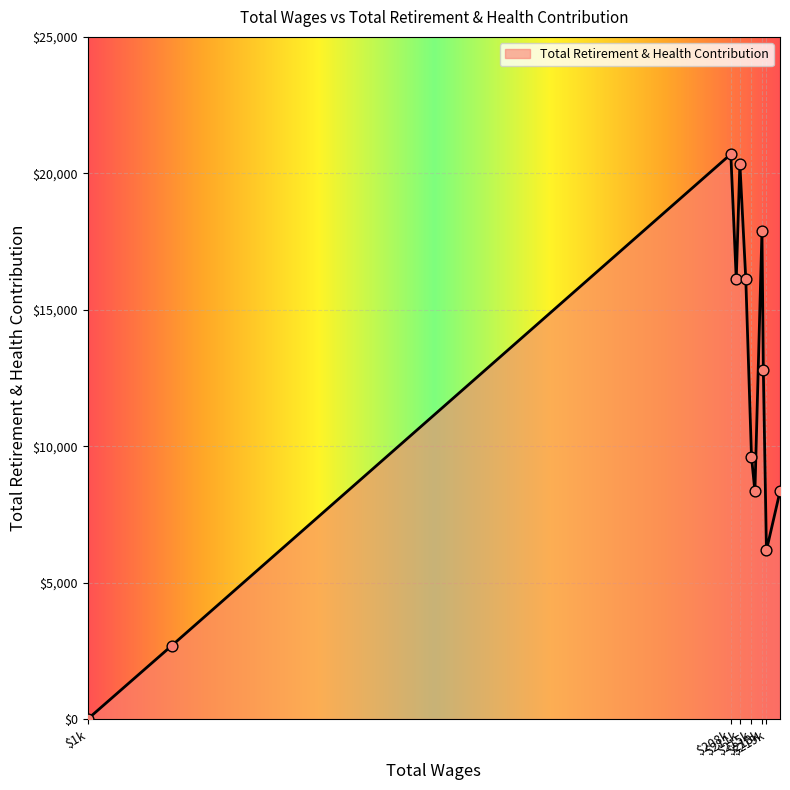

What is the maximum value shown in the chart?

20703